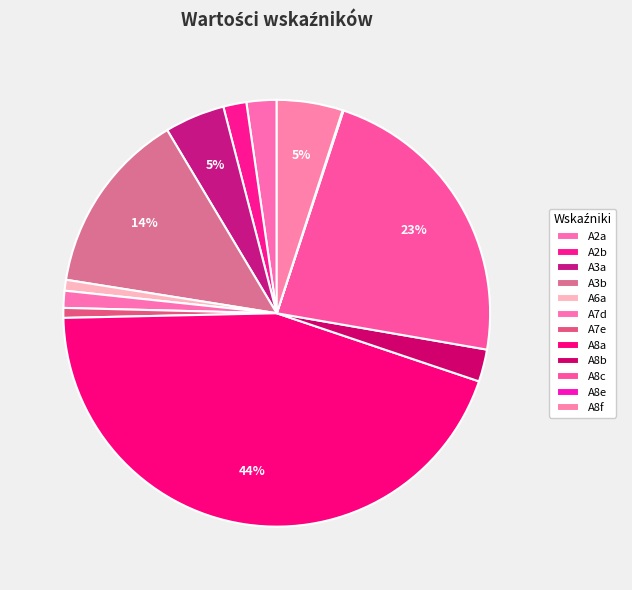

To the nearest percent, what portion does A2b represent?

2%